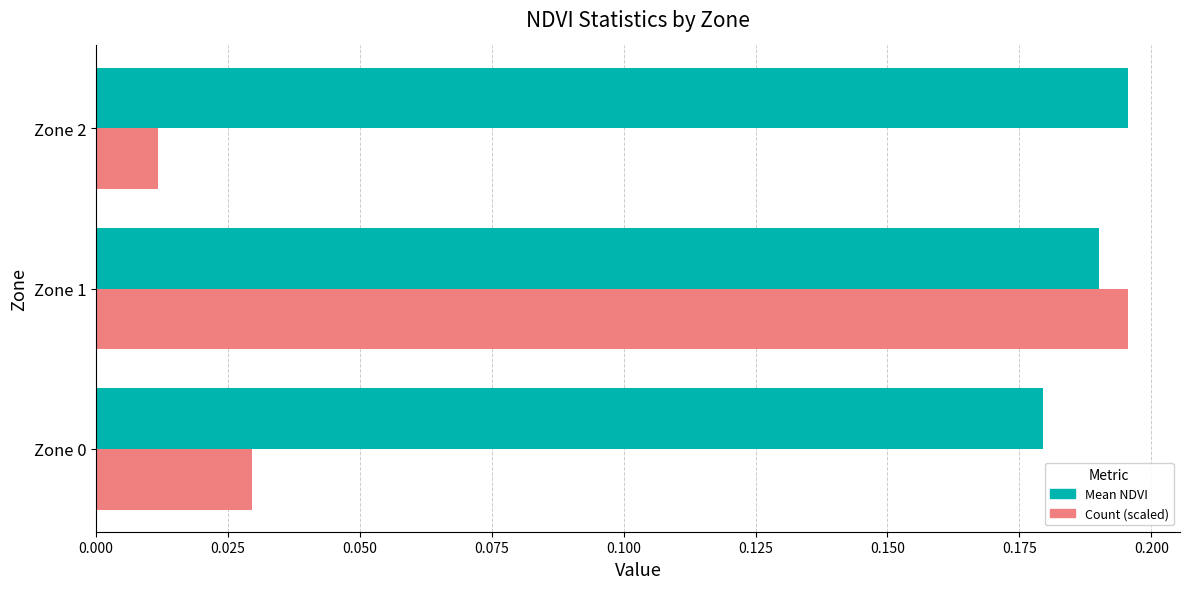

What are all the series names shown in the legend?

Mean NDVI, Count (scaled)